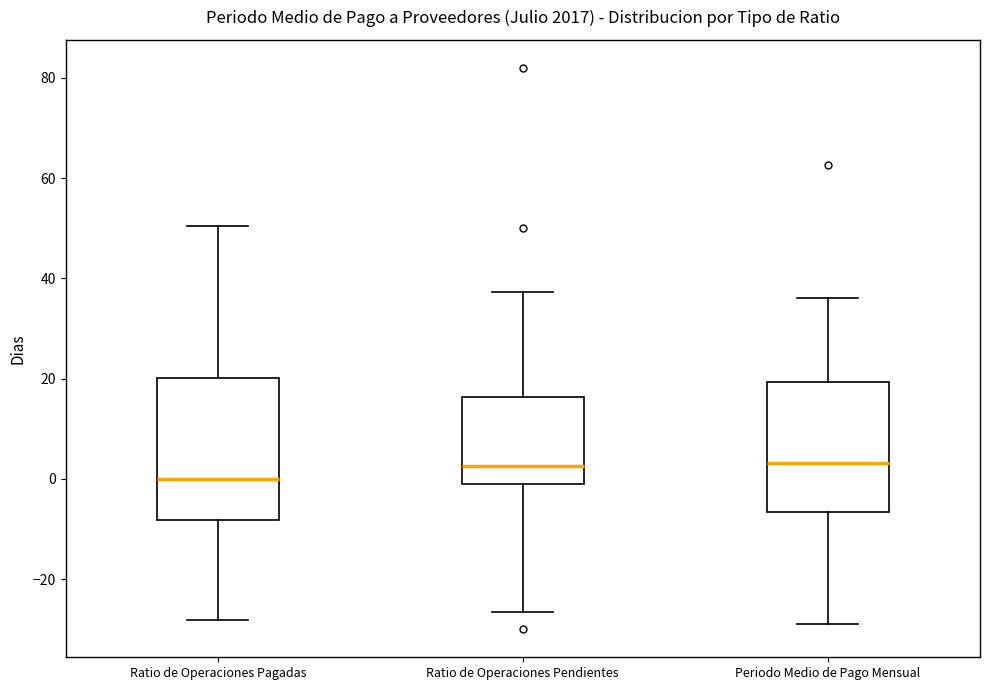

Reading left to right, transcribe this box plot: for each box, give where its median line is, the range the box spans, and where its two whiskers end, as read against the y-axis. The values are not printed on the chart, so give them approximately, as read against the axis.

Ratio de Operaciones Pagadas: median 0, box -8 to 20, whiskers -28 to 50
Ratio de Operaciones Pendientes: median 2, box 0 to 16, whiskers -26 to 38
Periodo Medio de Pago Mensual: median 4, box -6 to 20, whiskers -30 to 36